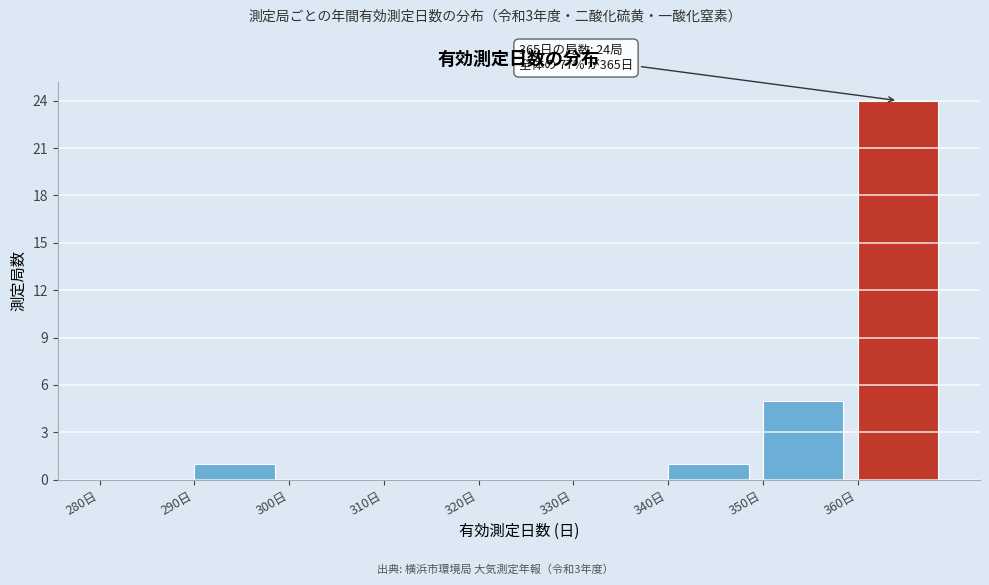

Over which range of the x-axis is the bar tallest?

360 to 370